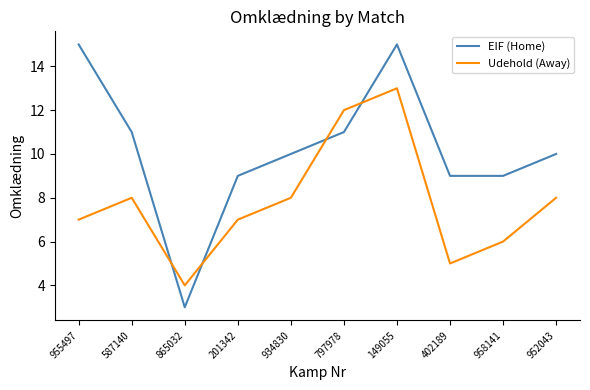

What is the difference between the maximum and minimum values in the EIF (Home) series?

12